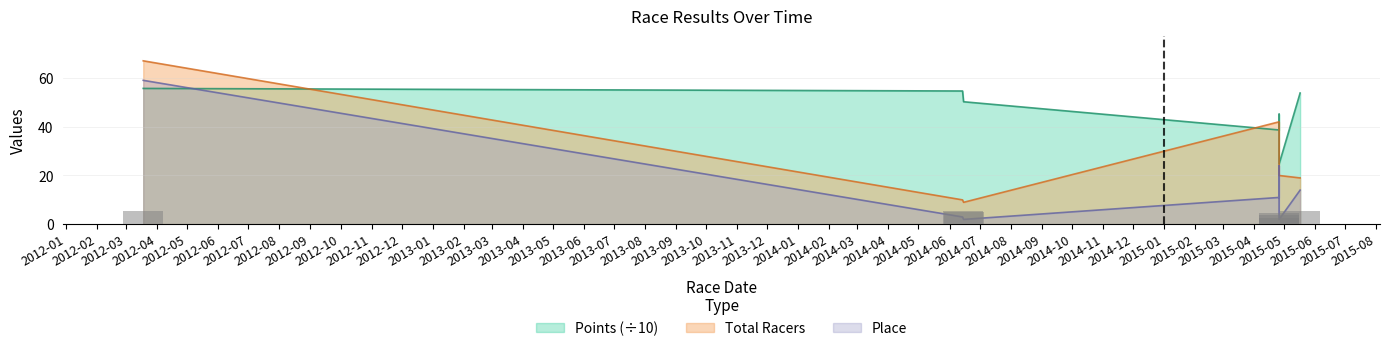

What is the maximum value for Total Racers?

67.0